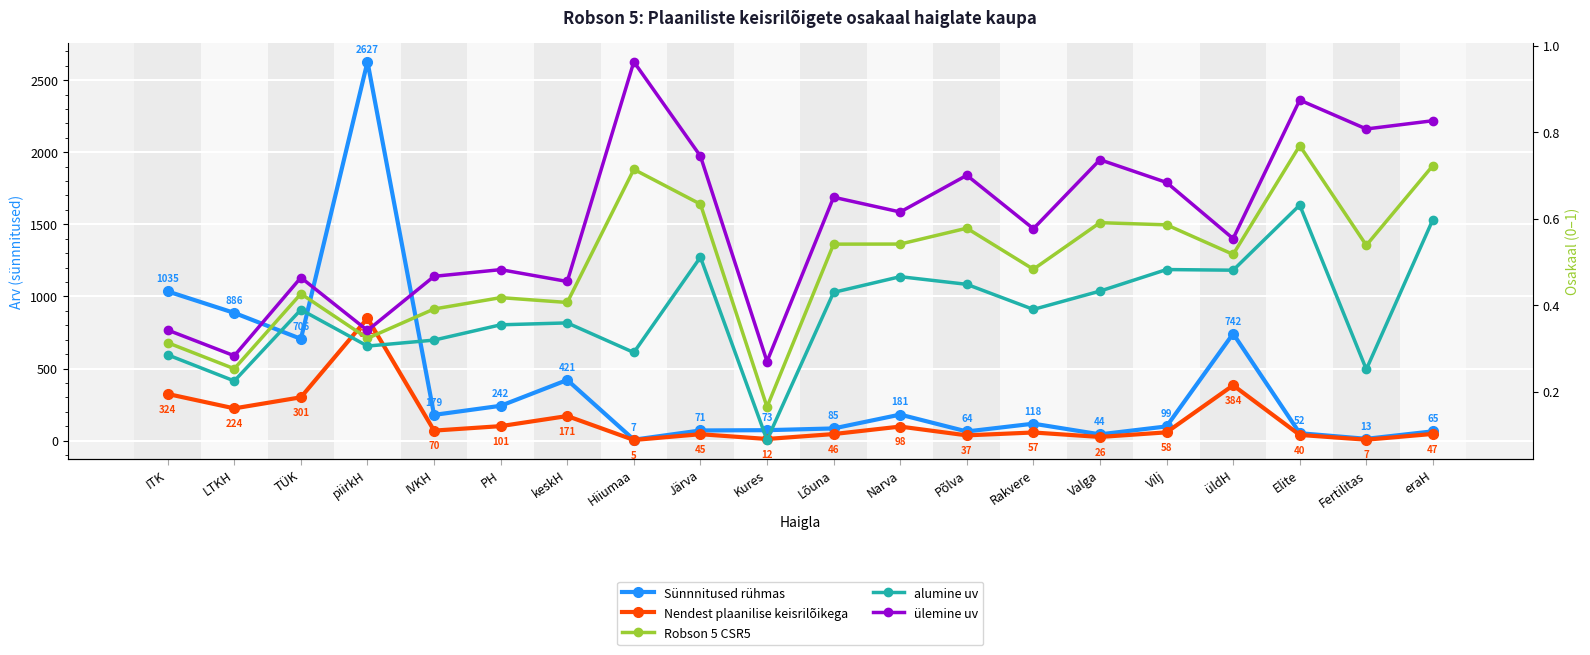

The Sünnnitused rühmas series shows 95.0 at PH. True or false?

False